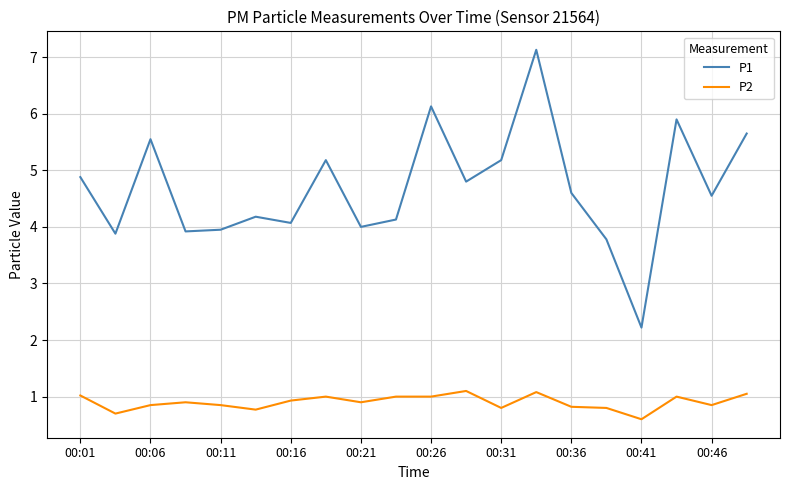

What is the lowest value of the P2 series?

0.6